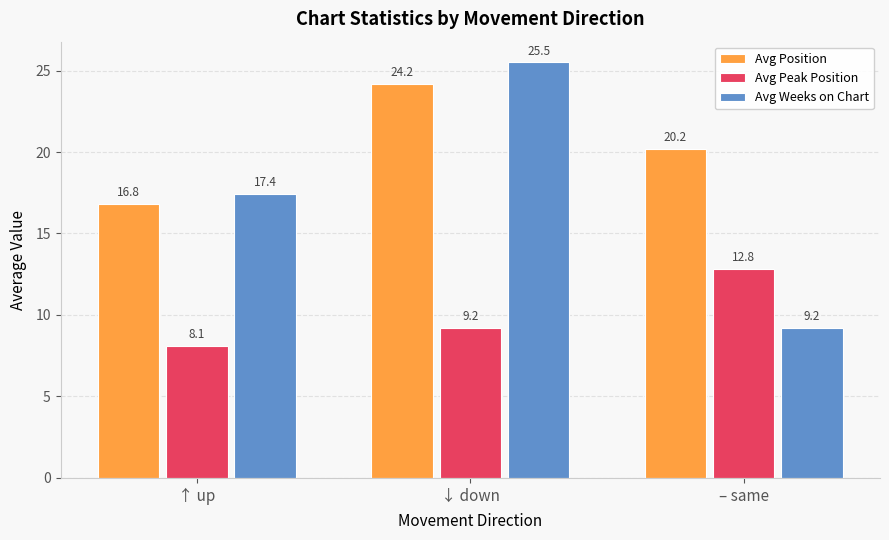

Is it true that Avg Peak Position equals 13.1 at ↑ up?

False